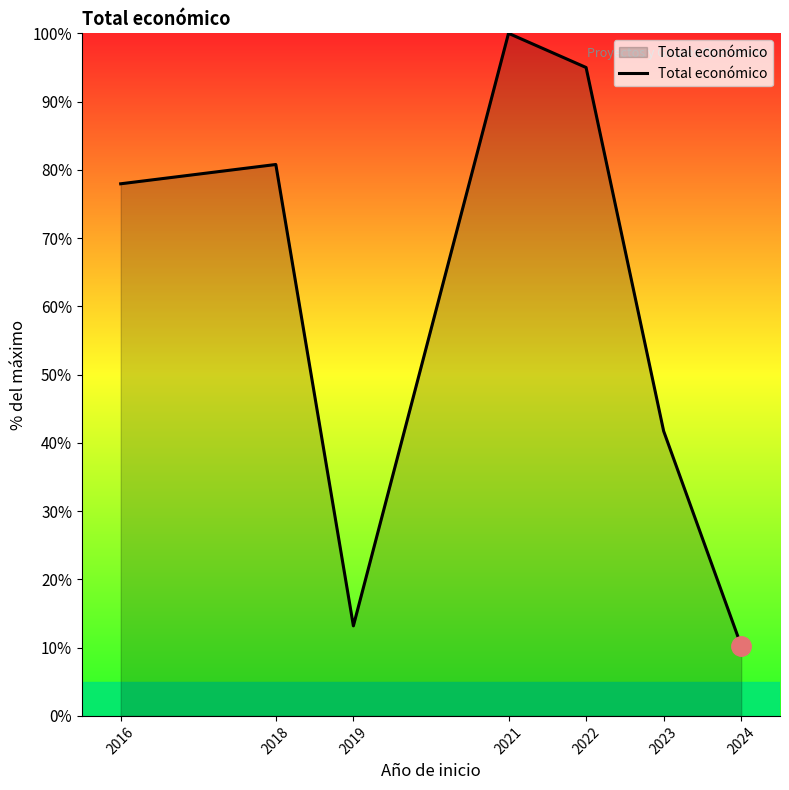

Reading left to right, what are all the values shown in this chart?

2016=78.0	2018=80.8	2019=13.2	2021=100.0	2022=95.0	2023=41.7	2024=10.3